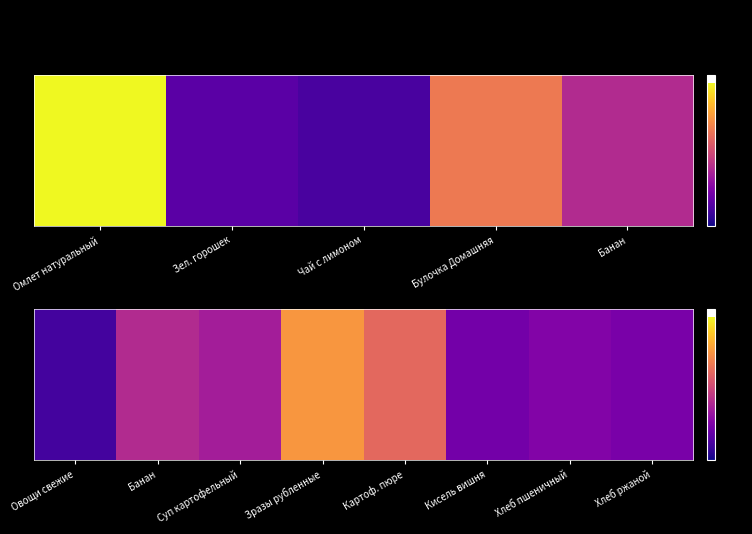

What is the difference between the values at Овощи свежие and Банан?

70.4